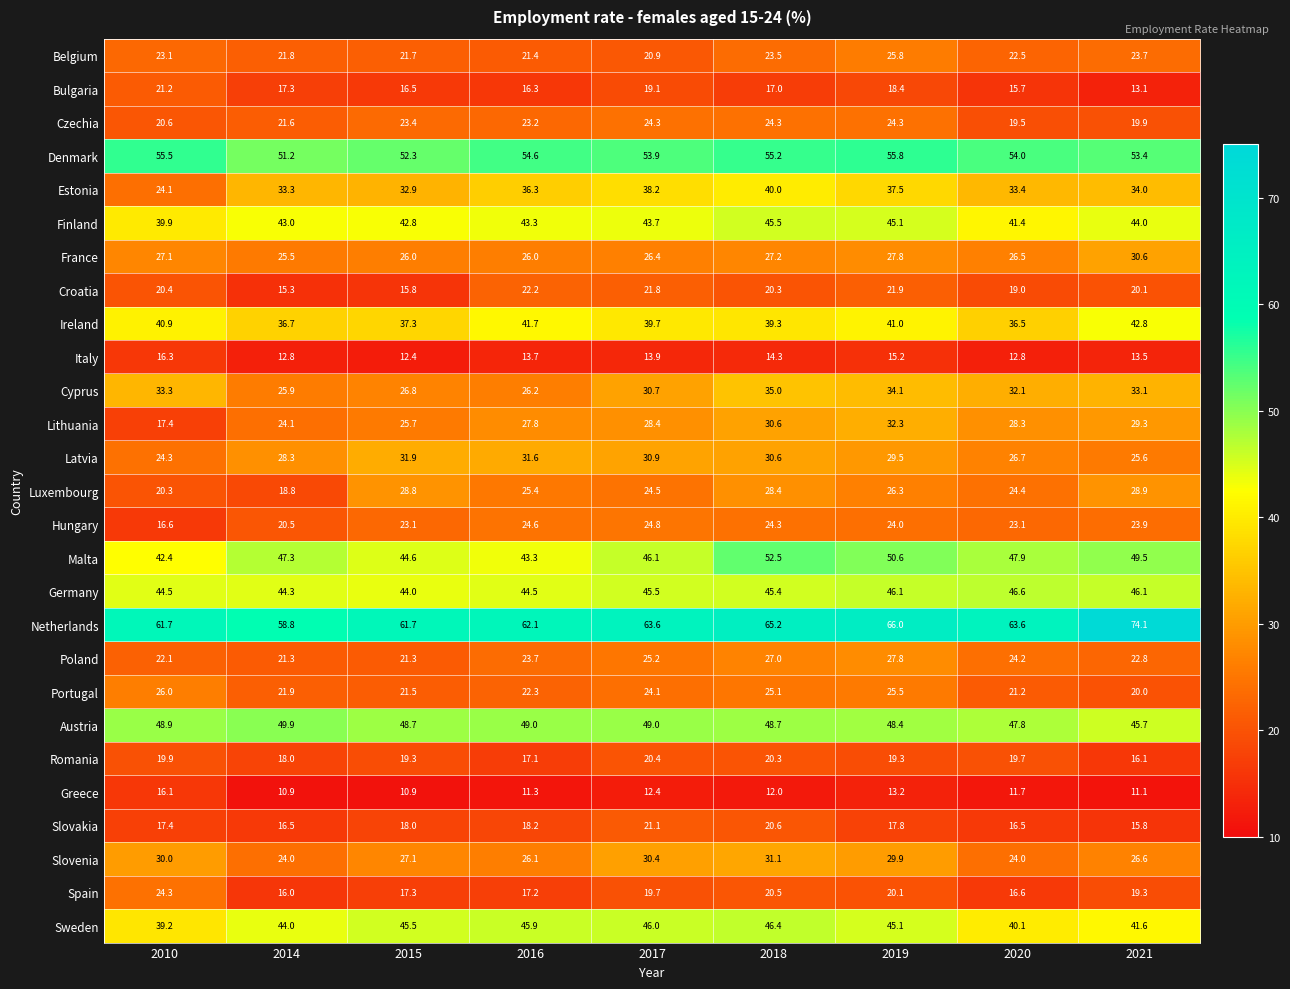

What is the approximate value of France at 2015?

26.0